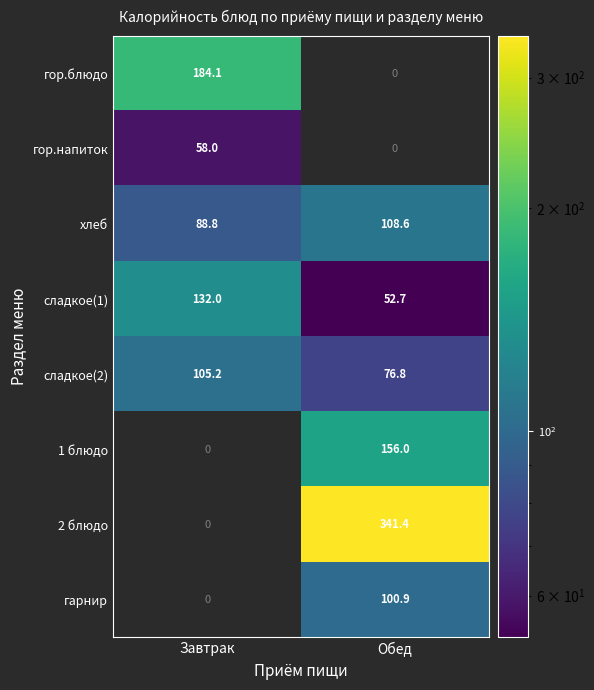

How many data points in сладкое(1) are less than 132?

1